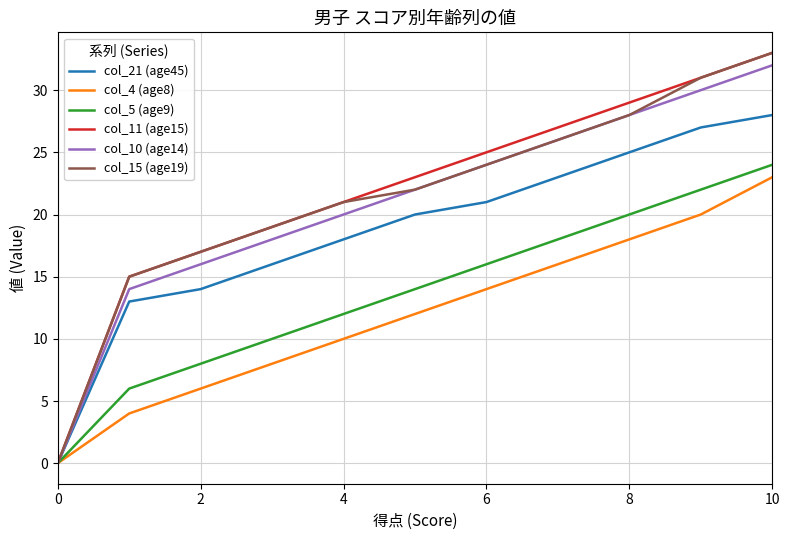

What is the maximum value shown in the chart?

33